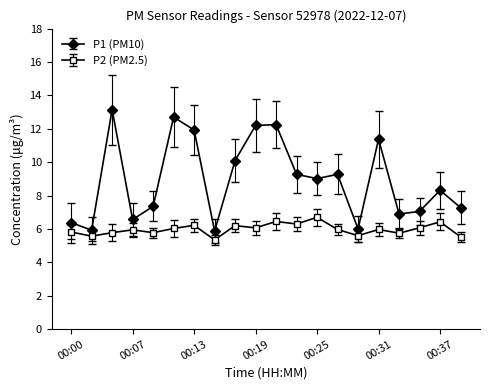

True or false: P1 (PM10) and P2 (PM2.5) cross at least once.

False